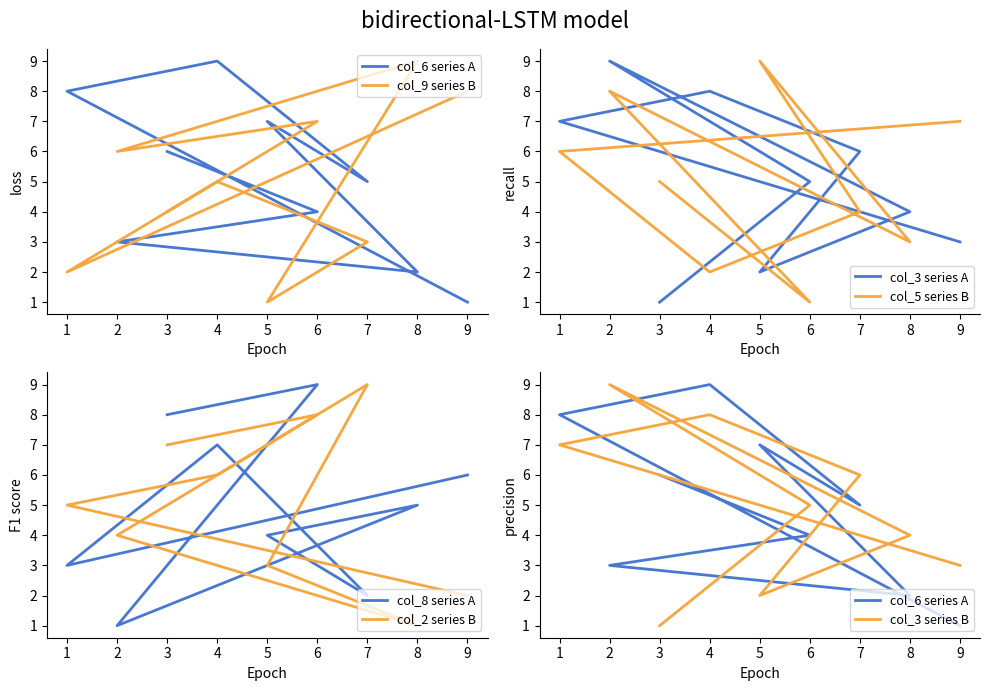

What are all the series names shown in the legend?

col_6, col_9, col_3, col_5, col_8, col_2